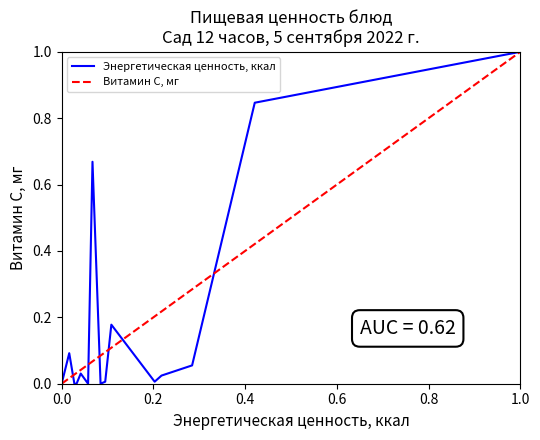

What is the sum of all Энергетическая ценность, ккал values?

3.0